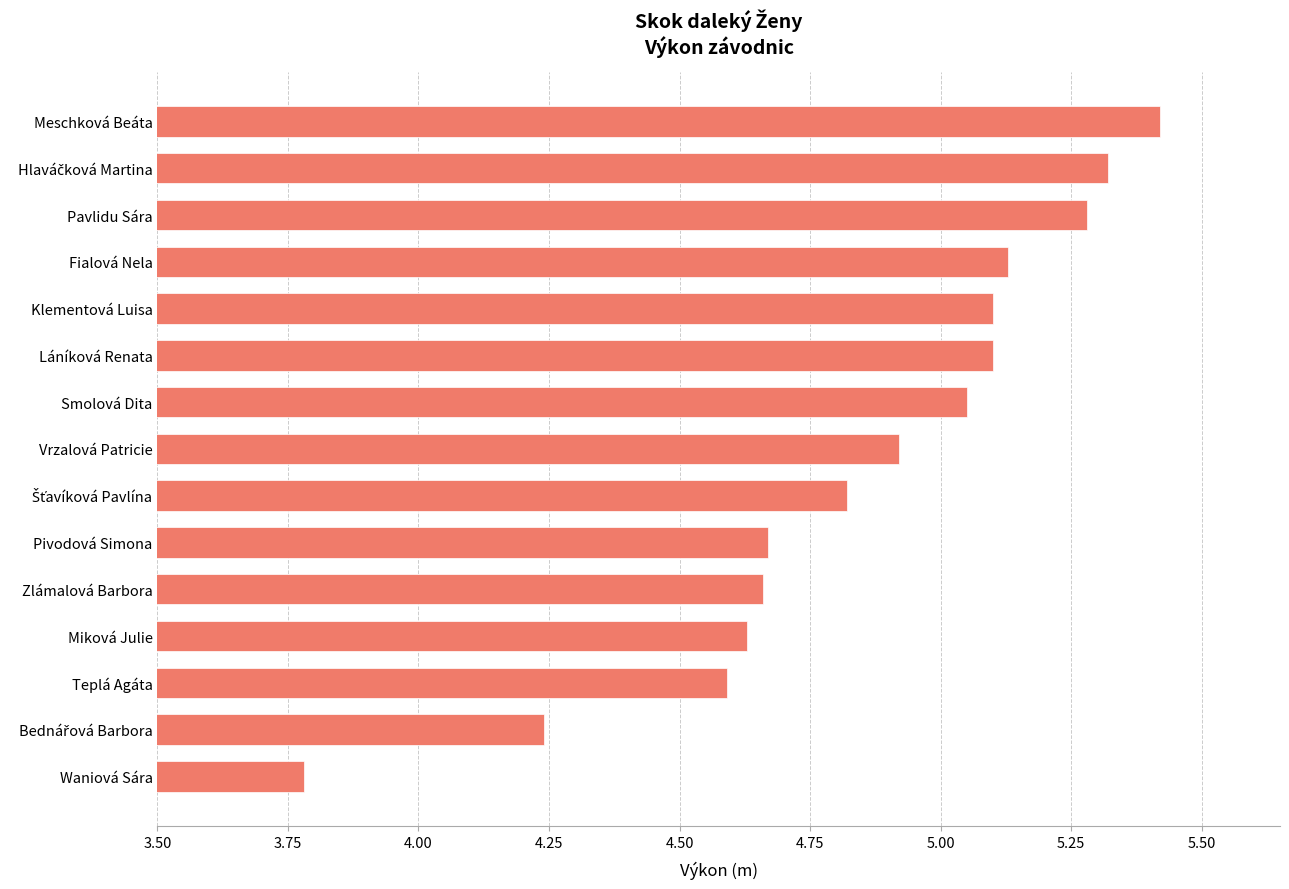

How many series are shown in this chart?

1